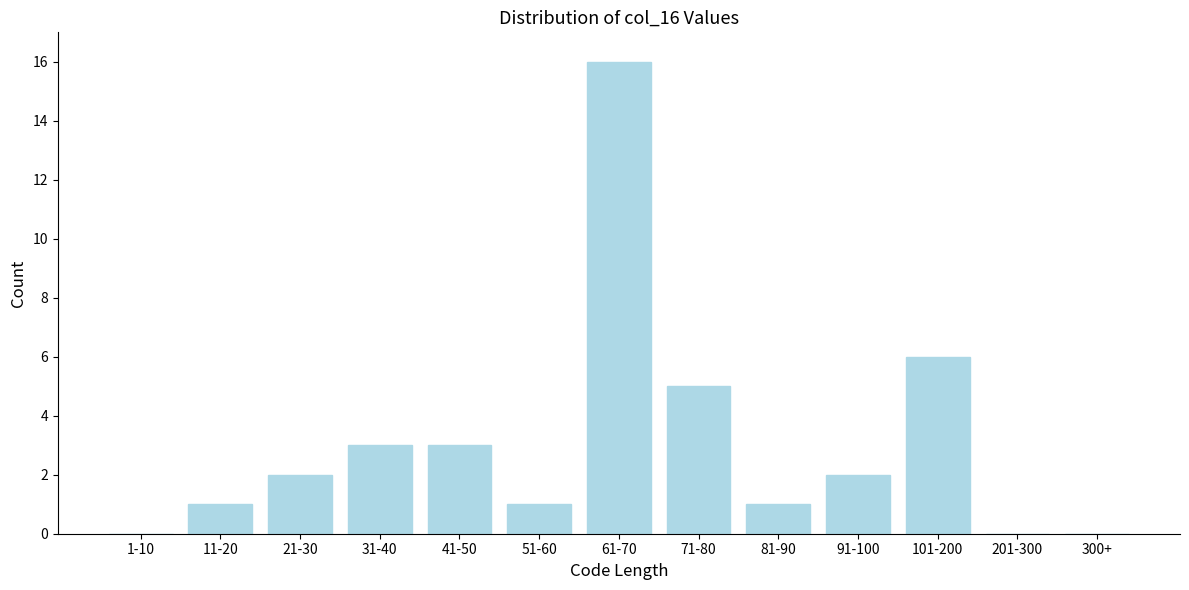

Reading right to left, transcribe all the data shown in this chart.

300+=0	201-300=0	101-200=6	91-100=2	81-90=1	71-80=5	61-70=16	51-60=1	41-50=3	31-40=3	21-30=2	11-20=1	1-10=0